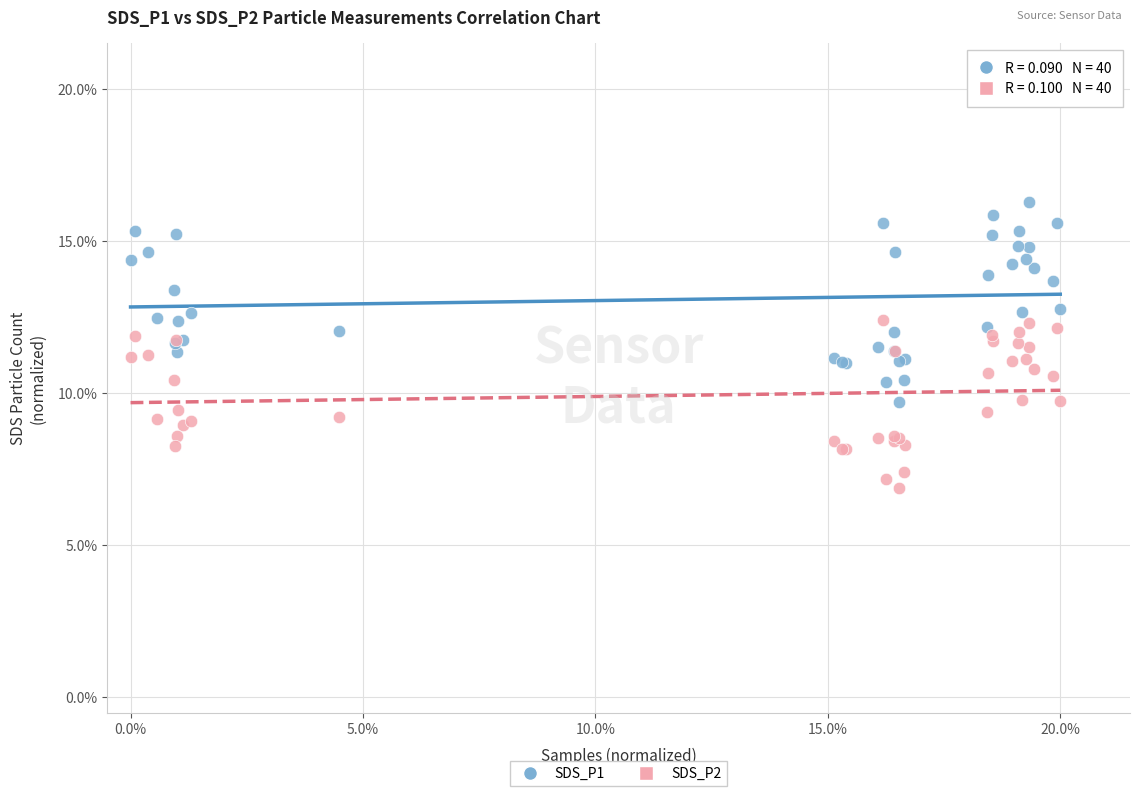

What are all the series names shown in the legend?

SDS_P1, SDS_P2